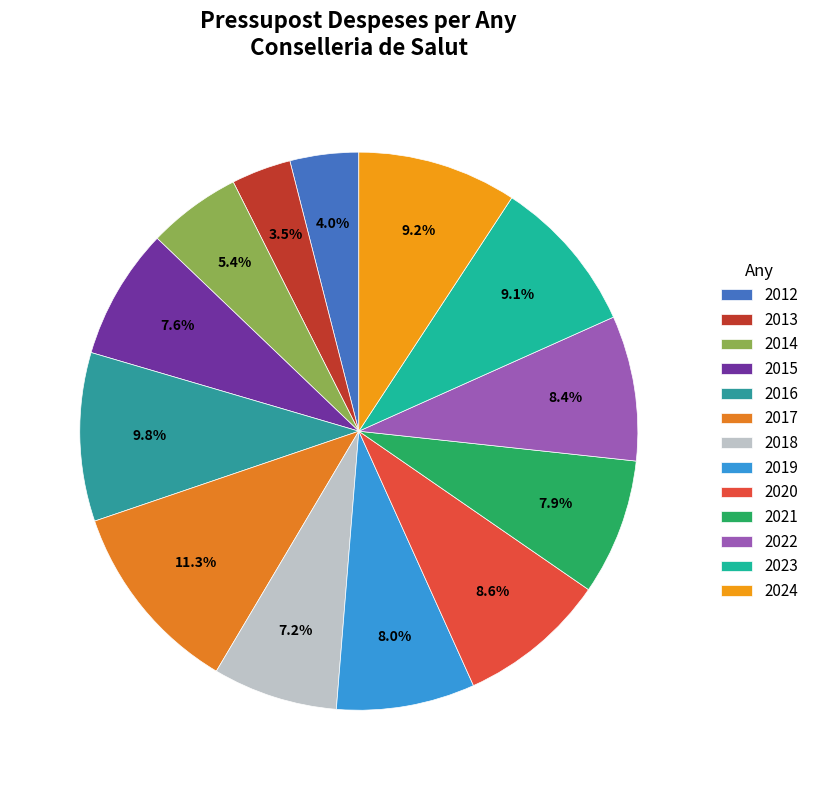

Is it true that 2012 is 4% of the pie?

True